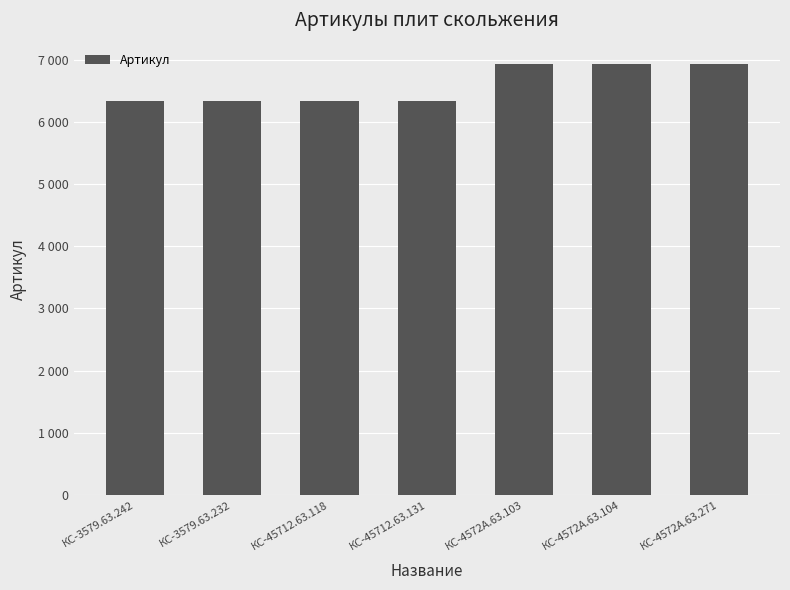

What is the value of the 2nd bar from the left?

6339